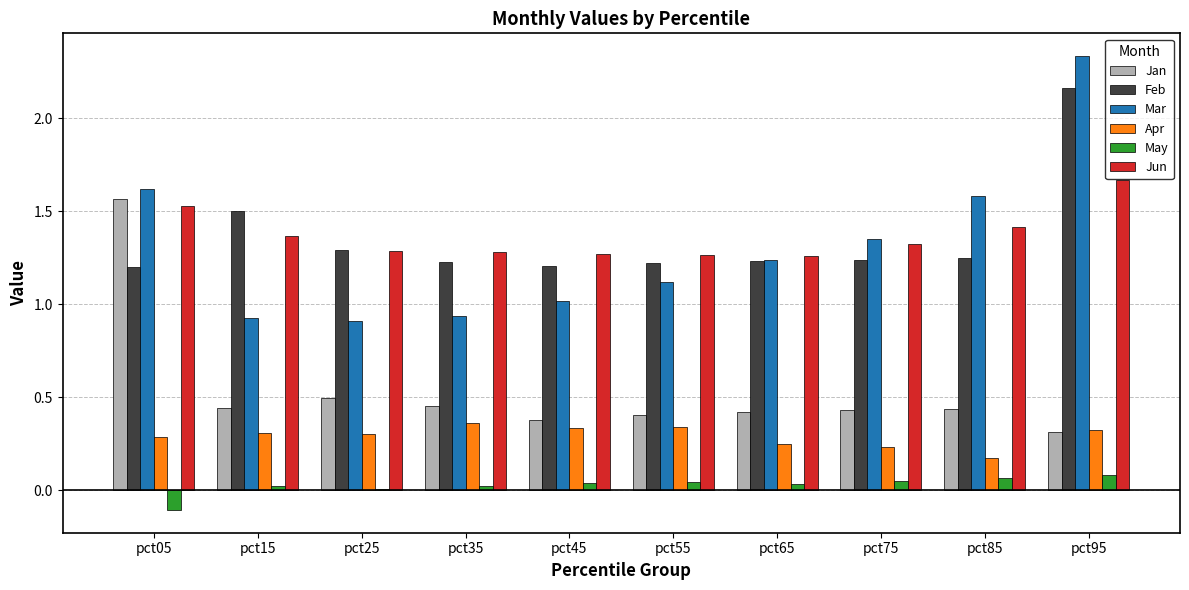

What is the sum of all Feb values?

13.5